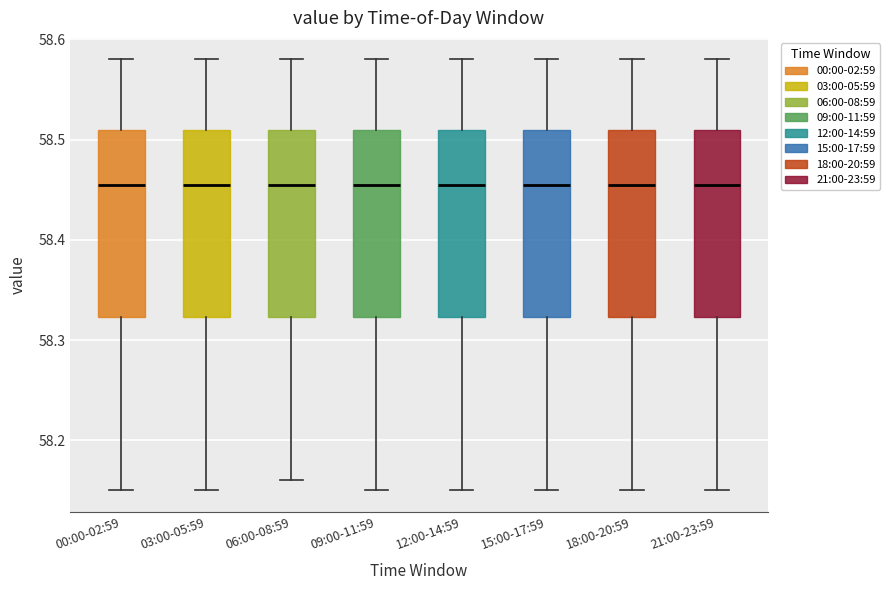

Reading left to right, read every box against the y-axis: the position of its median line, the range the box covers, and the ends of its whiskers. The values are not printed on the chart, so give them approximately, as read against the axis.

00:00-02:59: median 58.46, box 58.32 to 58.51, whiskers 58.15 to 58.58
03:00-05:59: median 58.46, box 58.32 to 58.51, whiskers 58.15 to 58.58
06:00-08:59: median 58.46, box 58.32 to 58.51, whiskers 58.16 to 58.58
09:00-11:59: median 58.46, box 58.32 to 58.51, whiskers 58.15 to 58.58
12:00-14:59: median 58.46, box 58.32 to 58.51, whiskers 58.15 to 58.58
15:00-17:59: median 58.46, box 58.32 to 58.51, whiskers 58.15 to 58.58
18:00-20:59: median 58.46, box 58.32 to 58.51, whiskers 58.15 to 58.58
21:00-23:59: median 58.46, box 58.32 to 58.51, whiskers 58.15 to 58.58